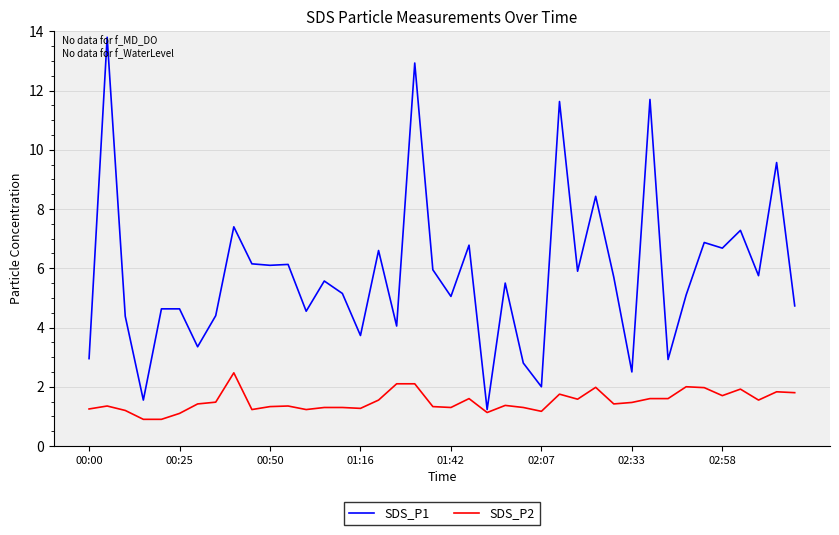

Which series has the largest total across all categories?

SDS_P1